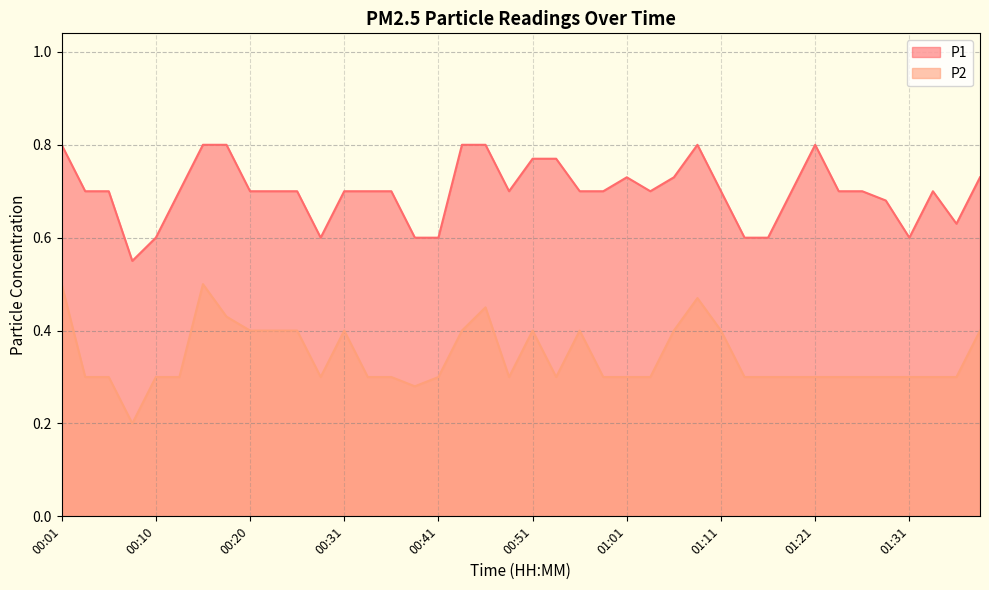

At which category does P1 reach its first local valley?

00:08